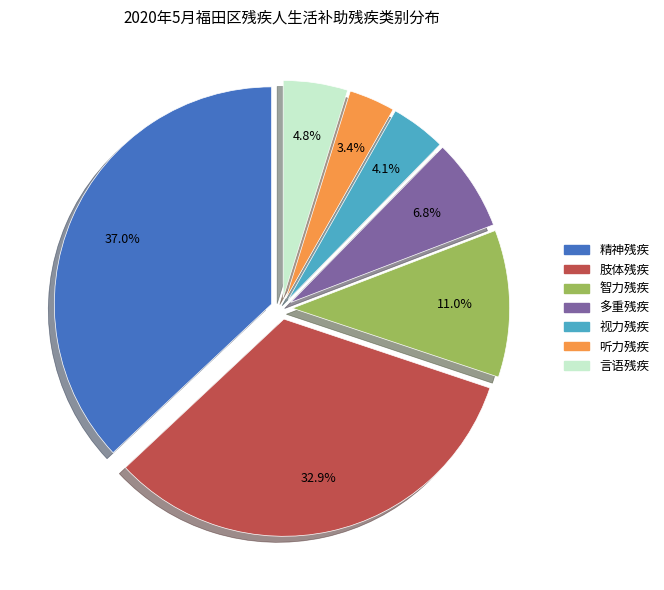

Which has a higher value, 精神残疾 or 听力残疾?

精神残疾